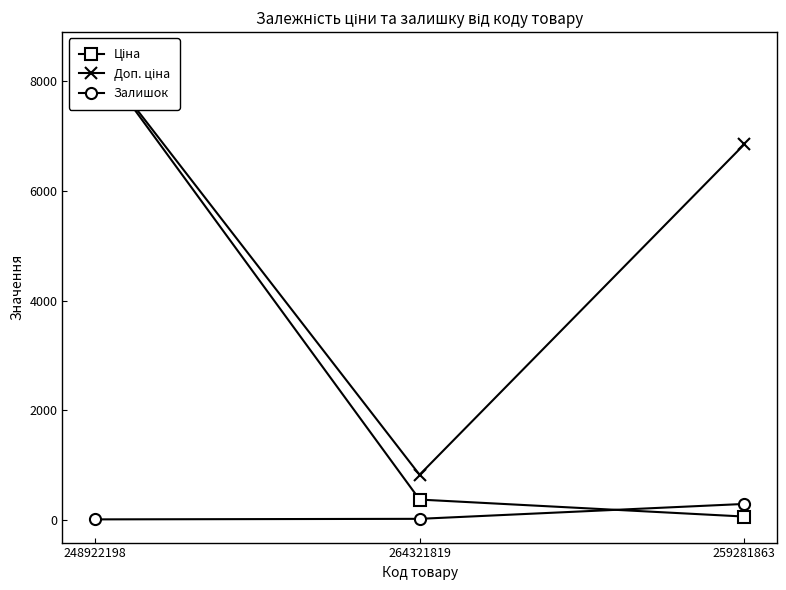

Reading left to right, what are all the values shown in this chart?

Ціна: 248922198=8463.0	264321819=377.6	259281863=68.4
Доп. ціна: 248922198=8463.0	264321819=829.0	259281863=6843.0
Залишок: 248922198=17.0	264321819=27.0	259281863=298.0